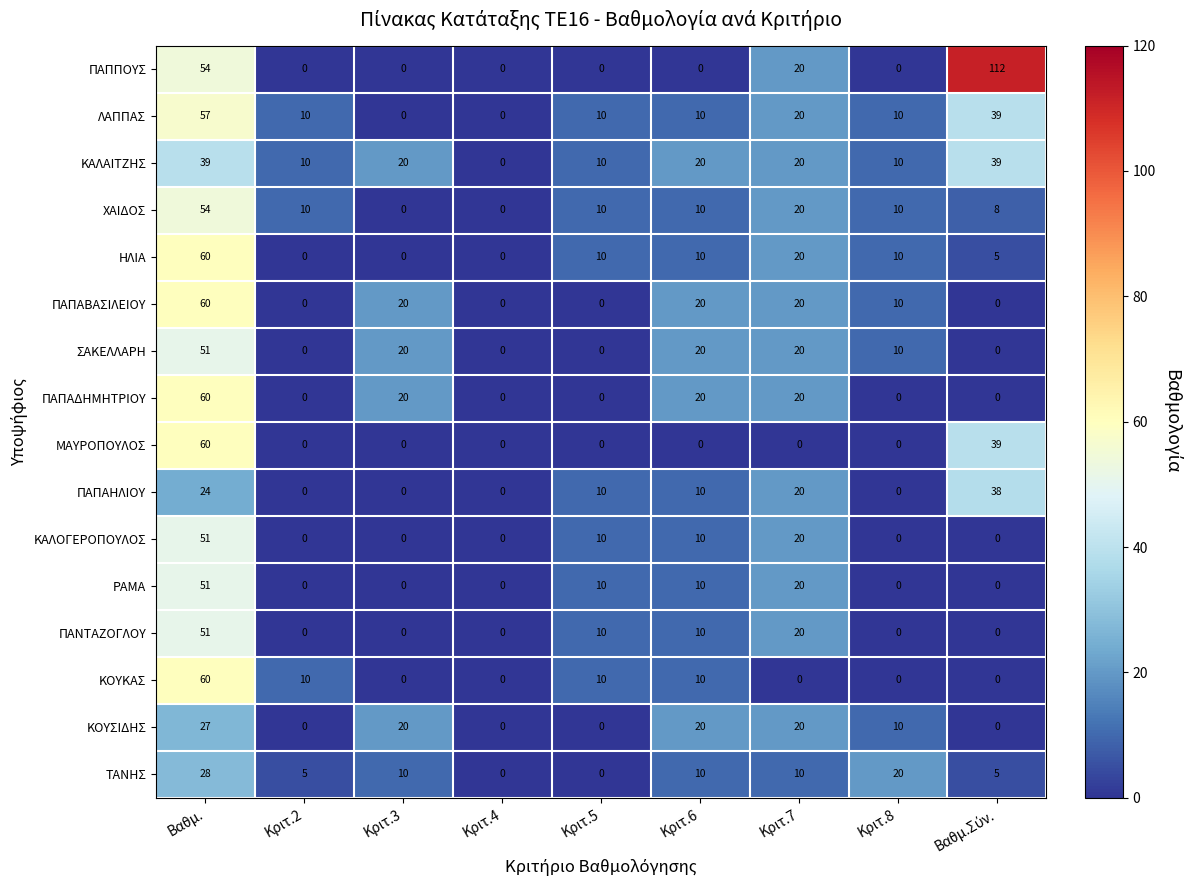

Which series has the largest range (max minus min)?

ΠΑΠΠΟΥΣ